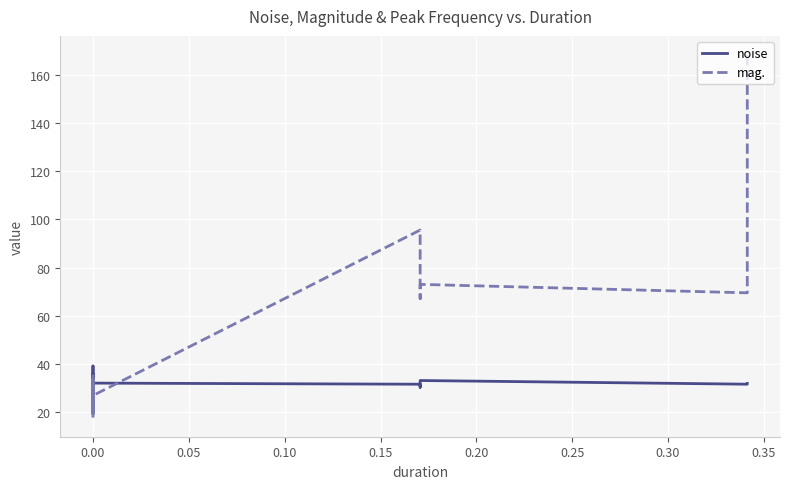

Which category has the lowest value in the noise series?

14